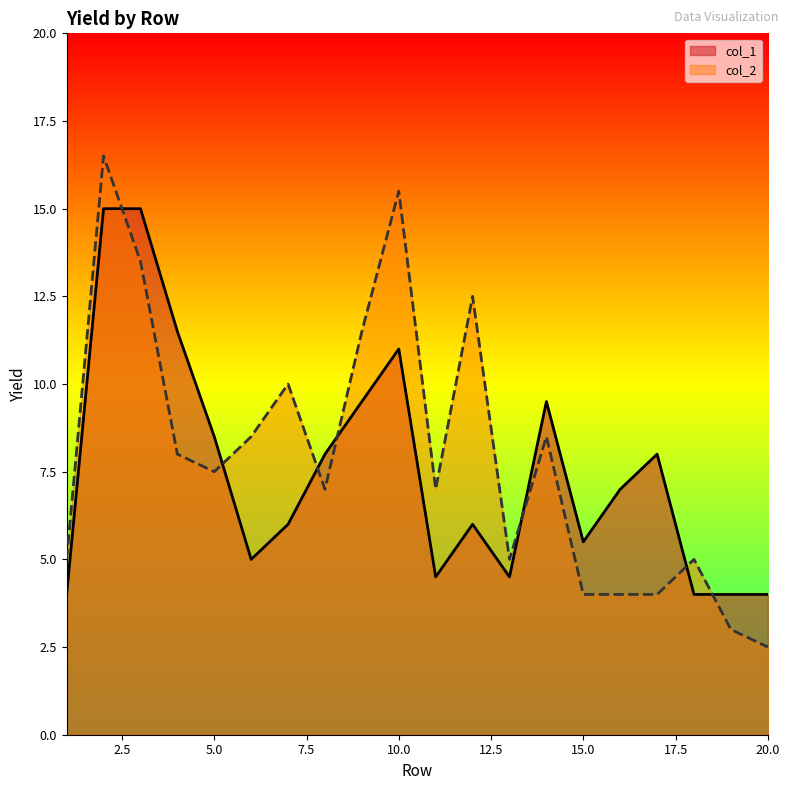

Reading left to right, transcribe all the data shown in this chart.

col_1: 1=4.0	2=15.0	3=15.0	4=11.5	5=8.5	6=5.0	7=6.0	8=8.0	9=9.5	10=11.0	11=4.5	12=6.0	13=4.5	14=9.5	15=5.5	16=7.0	17=8.0	18=4.0	19=4.0	20=4.0
col_2: 1=5.0	2=16.5	3=13.5	4=8.0	5=7.5	6=8.5	7=10.0	8=7.0	9=11.5	10=15.5	11=7.0	12=12.5	13=5.0	14=8.5	15=4.0	16=4.0	17=4.0	18=5.0	19=3.0	20=2.5